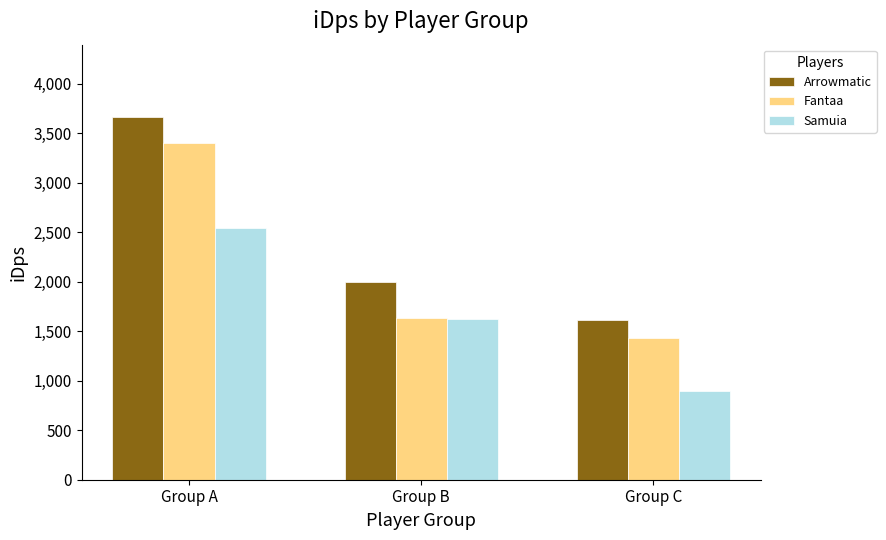

Reading left to right, what are all the values shown in this chart?

Arrowmatic: 3662.0	2000.9	1610.8
Fantaa: 3404.8	1638.4	1428.5
Samuia: 2546.0	1624.8	895.5